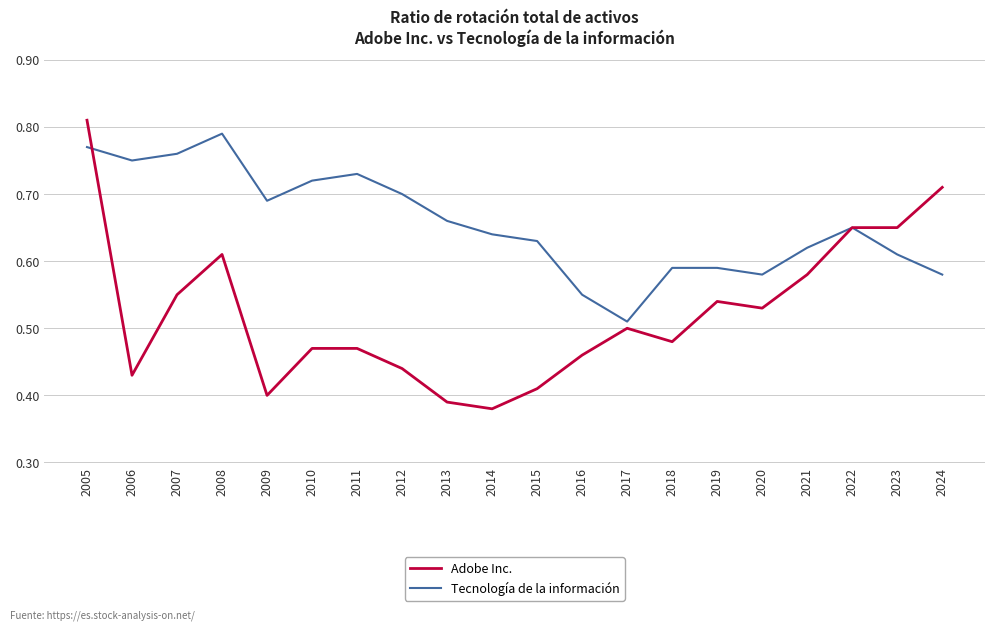

At which category is the sum across all series the highest?

2005